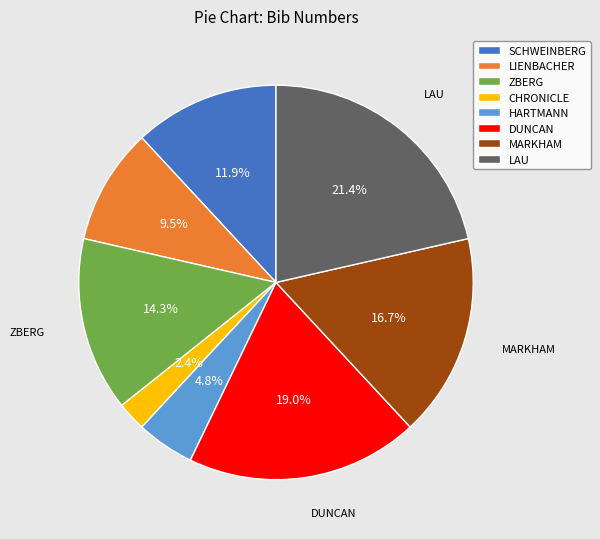

To the nearest percent, what is the average slice percentage?

12%